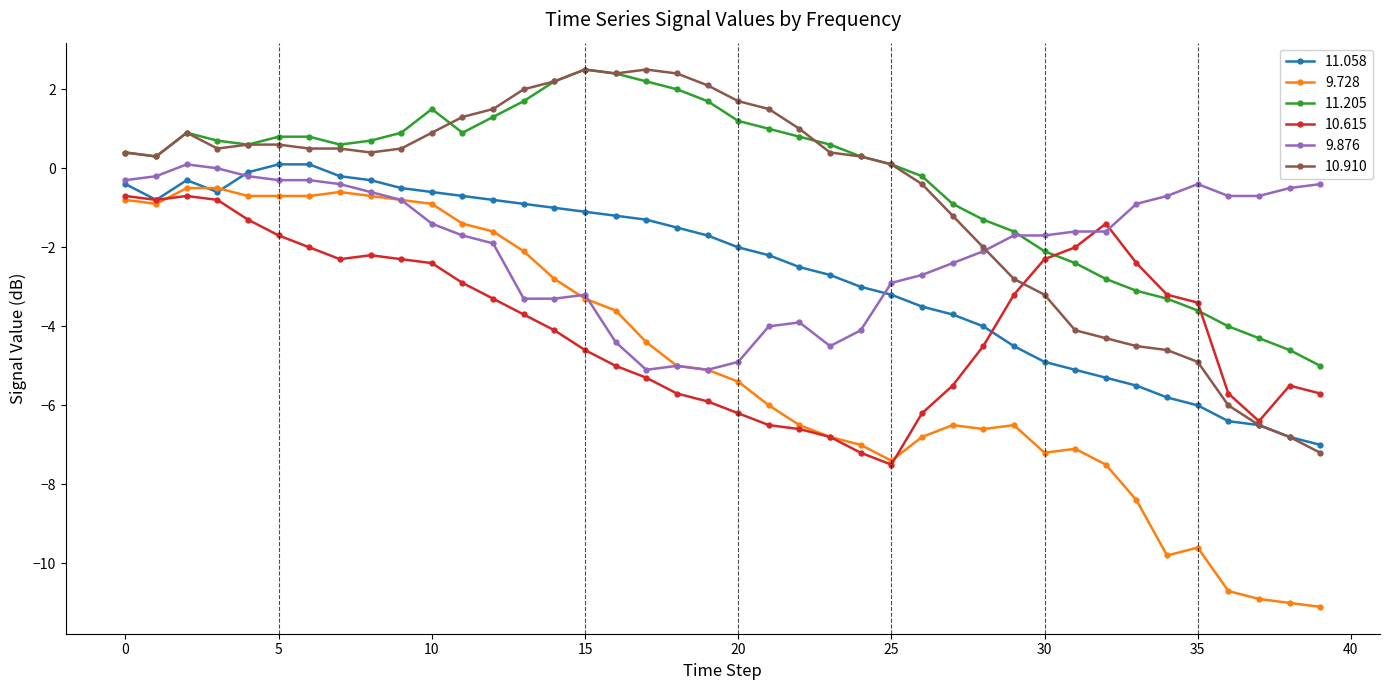

Which series has the largest range (max minus min)?

9.728